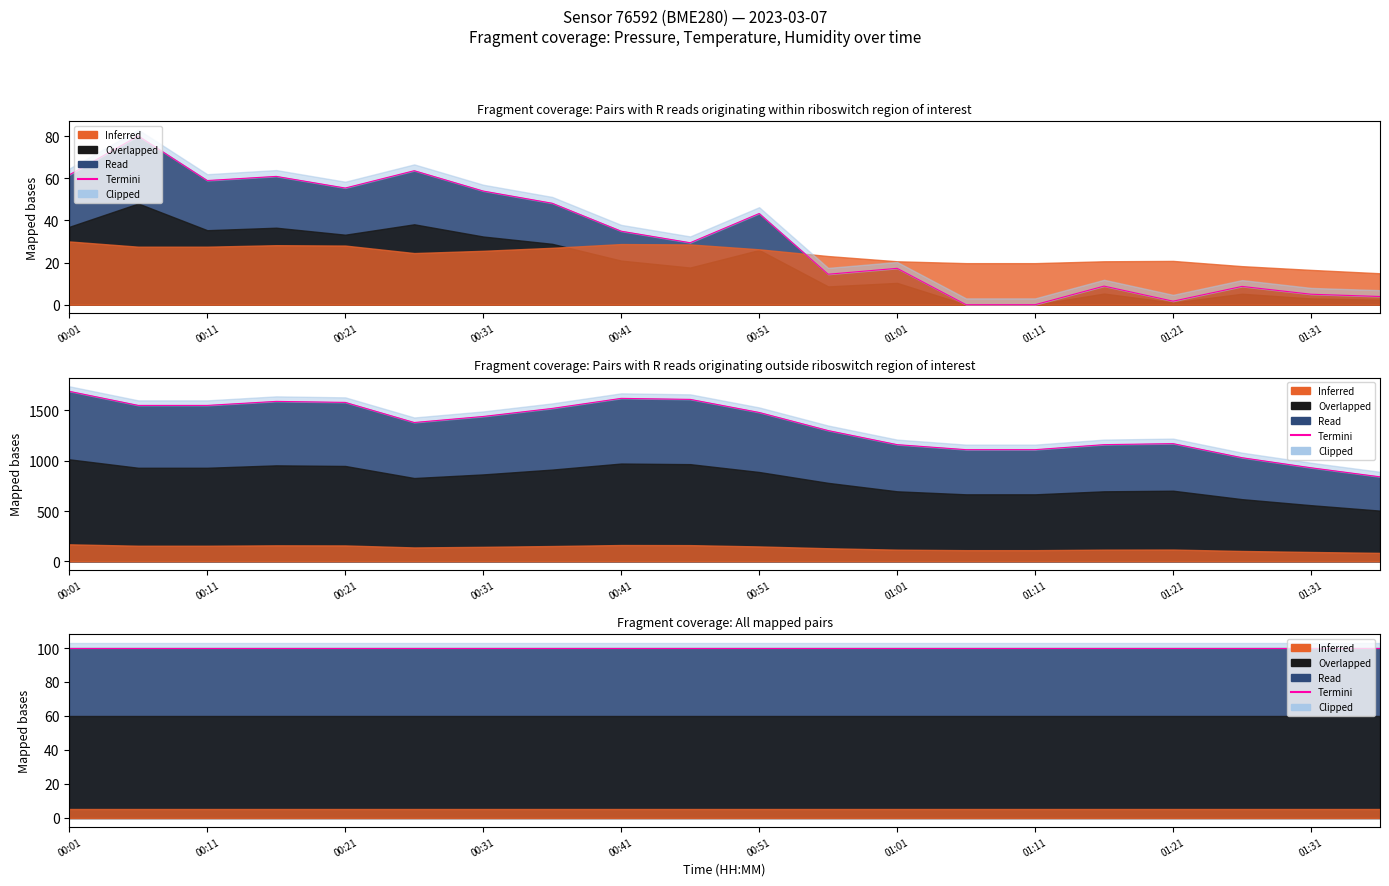

What position from the right is 00:56?

9